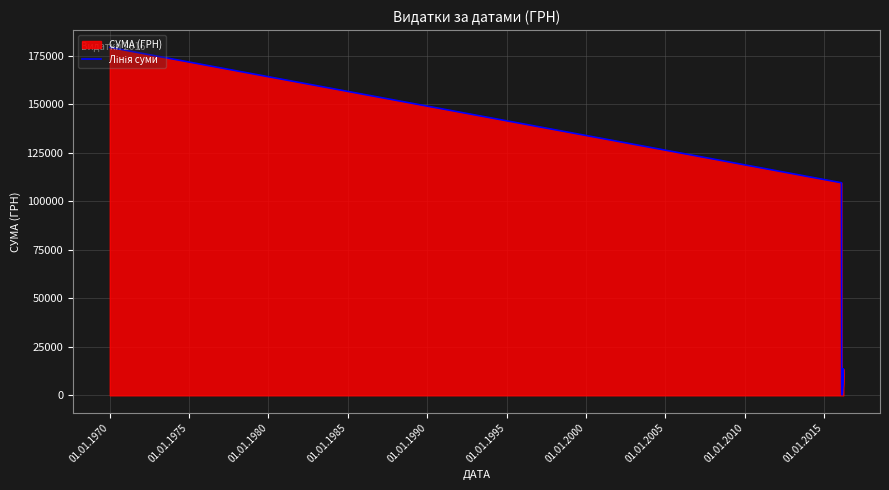

Count the number of categories in the chart.

6